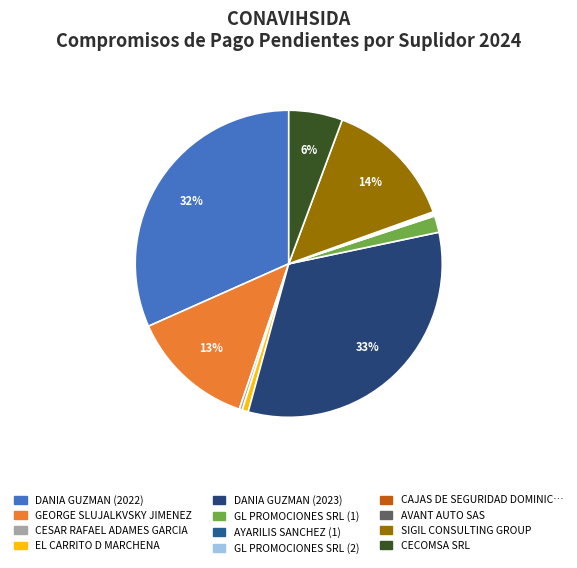

How many slices are in this pie chart?

12